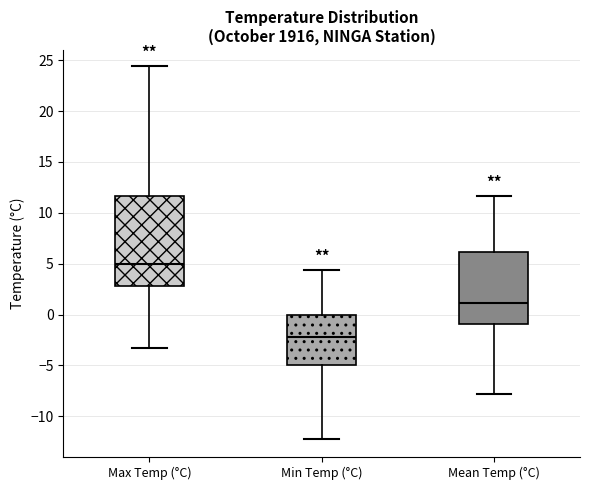

Comparing the boxes themselves (not the whiskers), which one is the tallest?

Max Temp (°C)